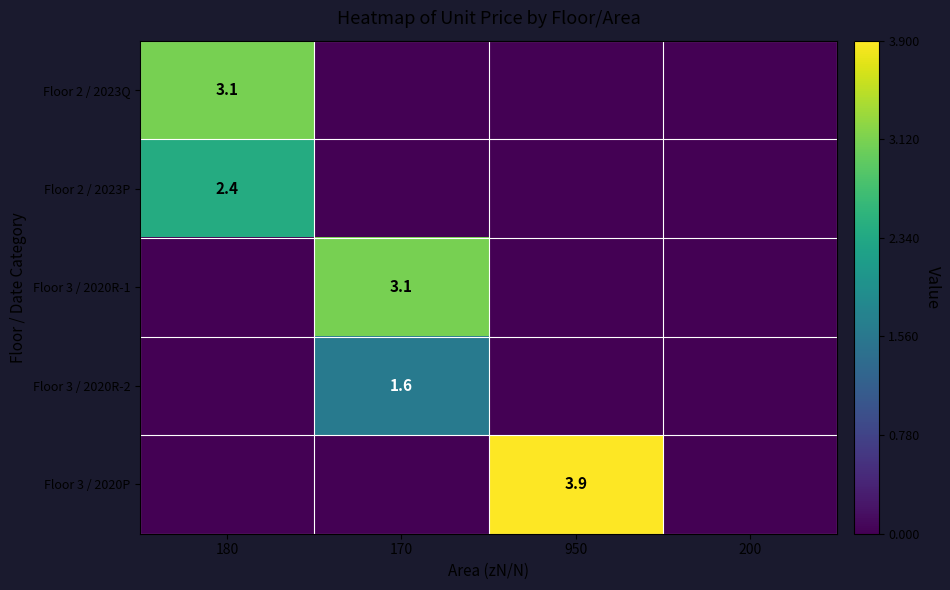

The value of Floor 3 / 2020R-1 at 170 is 1.7. True or false?

False